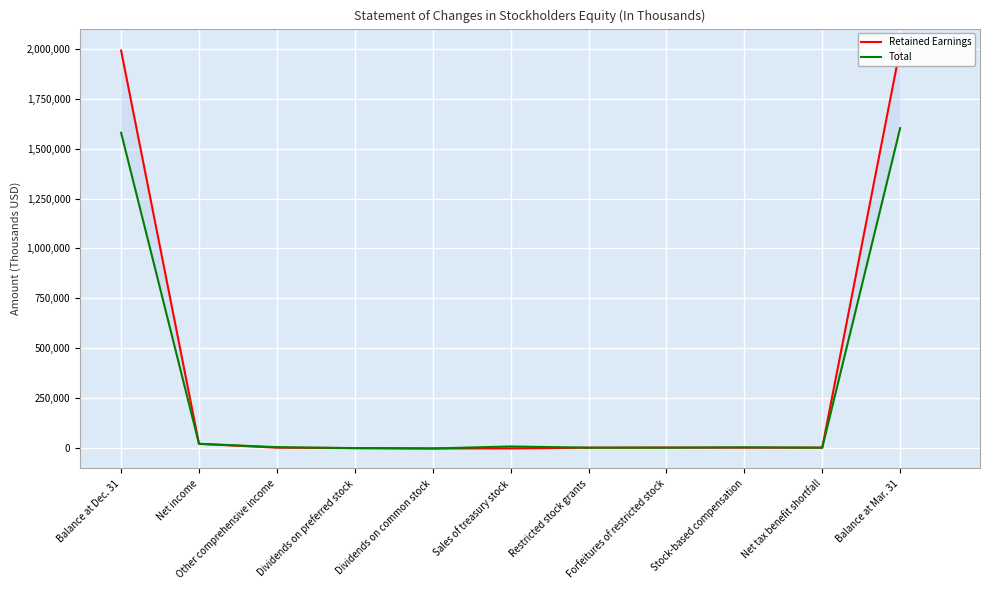

Count the number of data series in this chart.

2